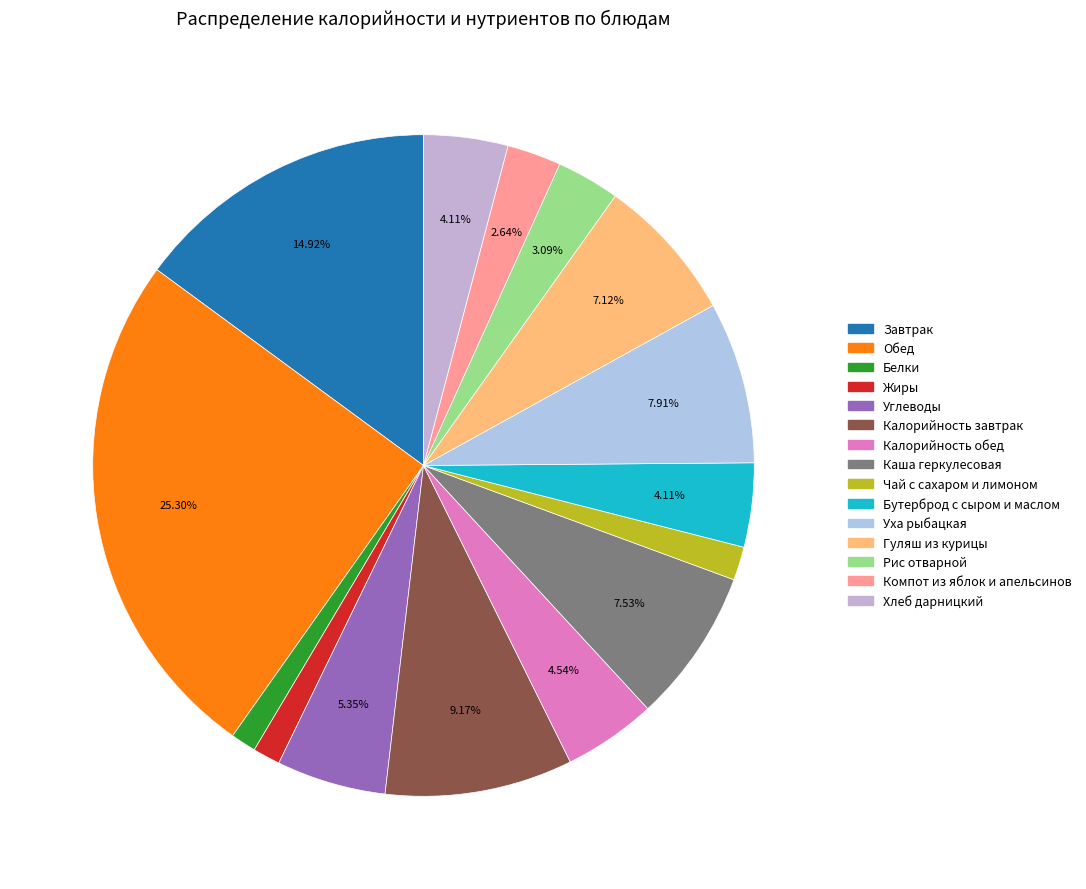

What is the change in value from Белки to Жиры?

+3.7